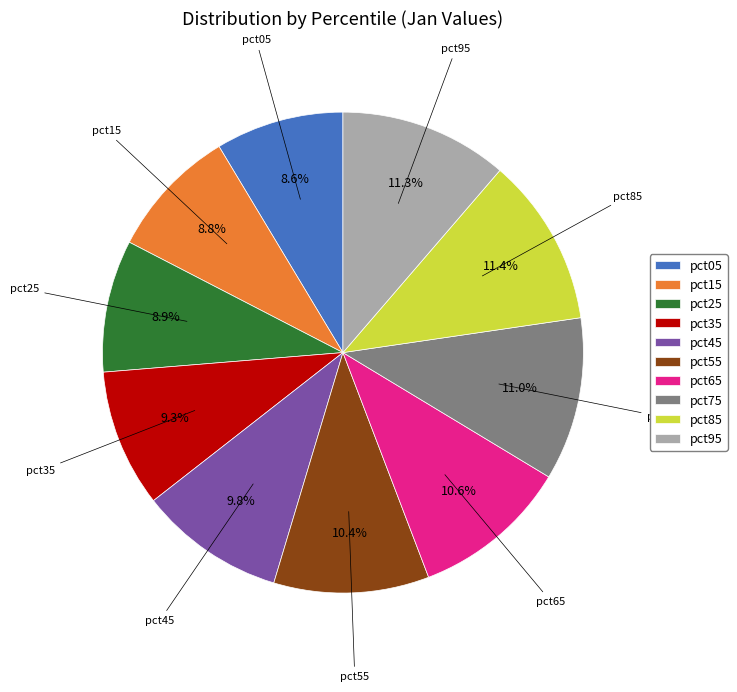

Which has a higher value, pct55 or pct45?

pct55